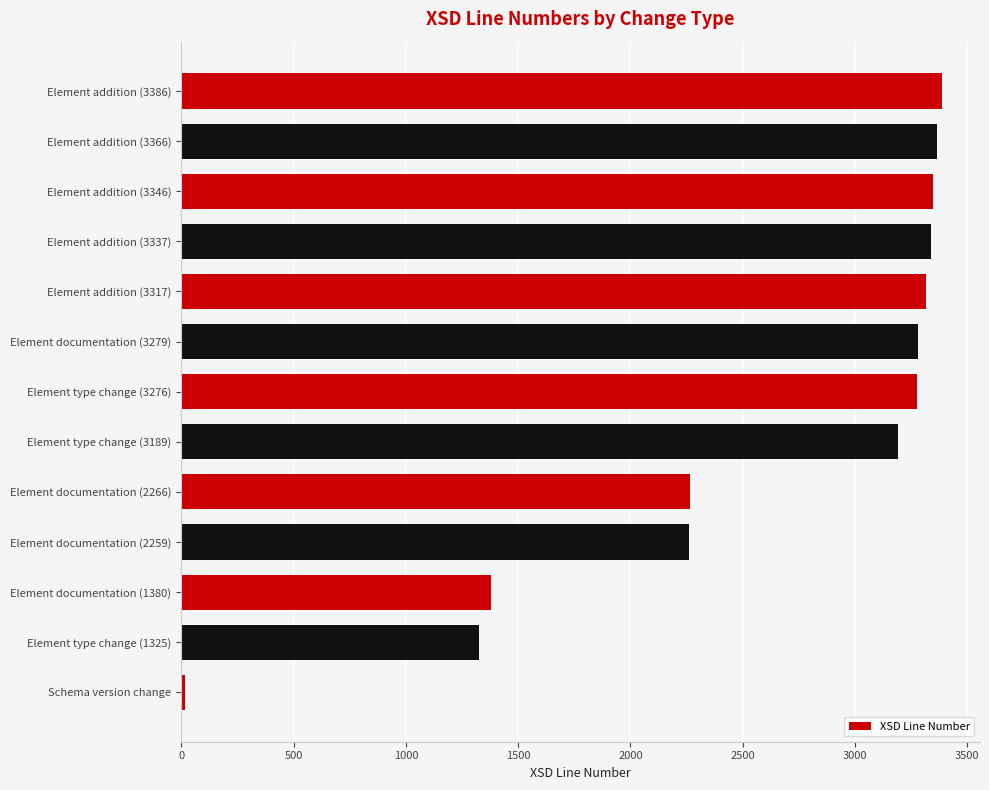

What is the difference between the maximum and second lowest values?

2061